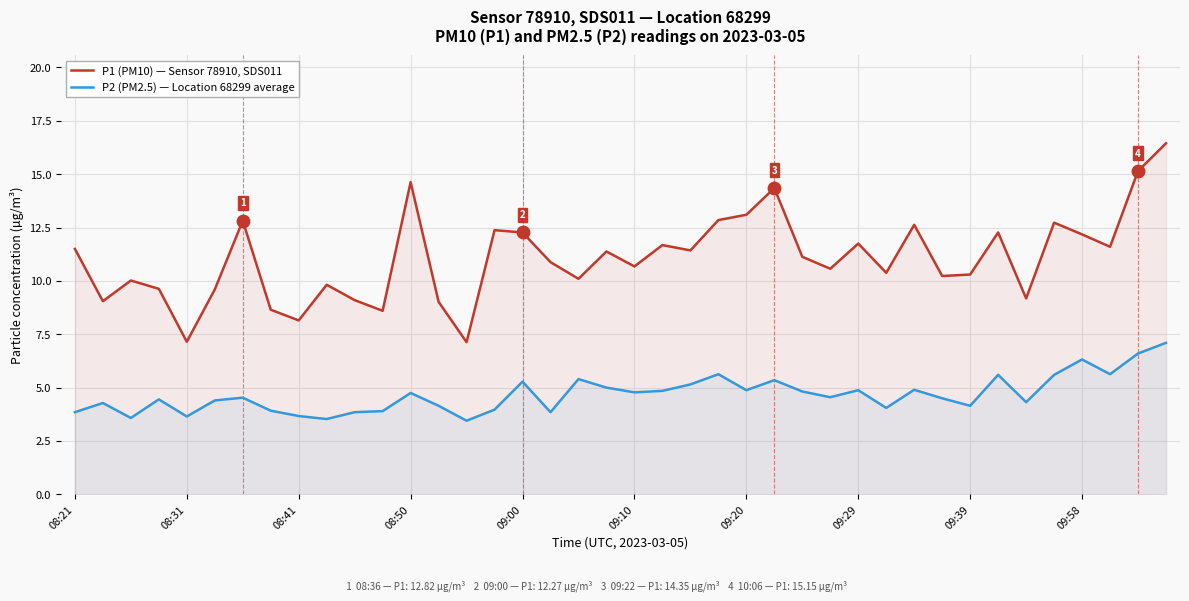

Which series has the largest range (max minus min)?

P1 (PM10) — Sensor 78910, SDS011